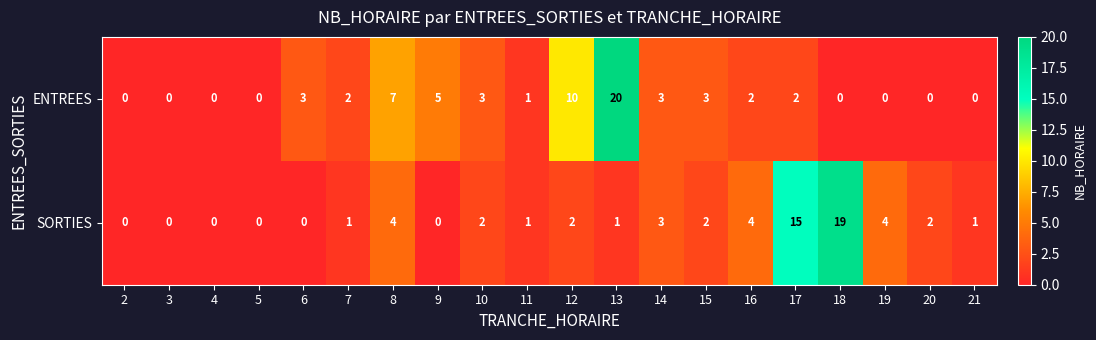

At which category is the sum across all series the highest?

13